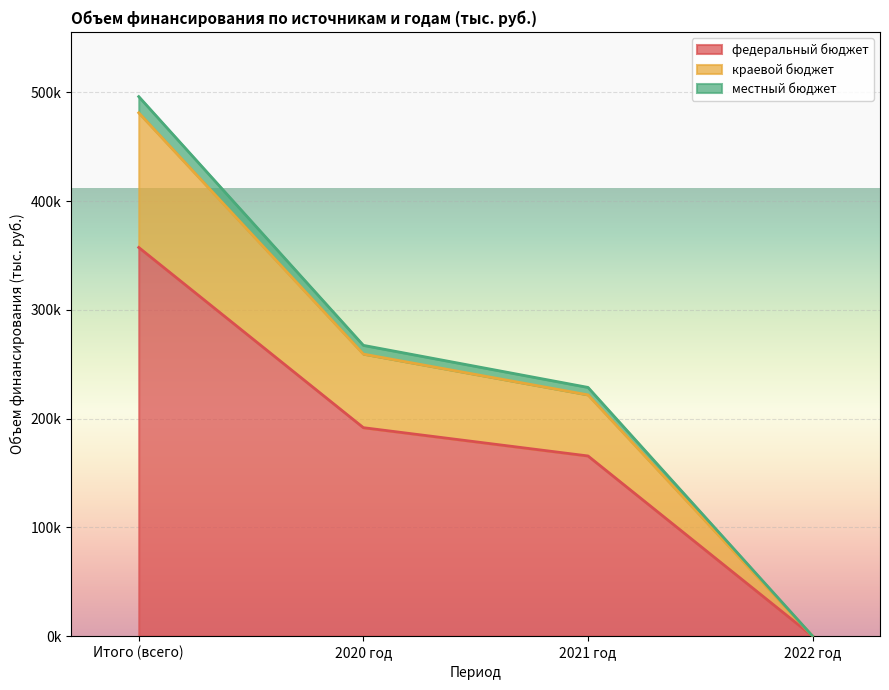

What is the label of the 1st point from the right?

2022 год